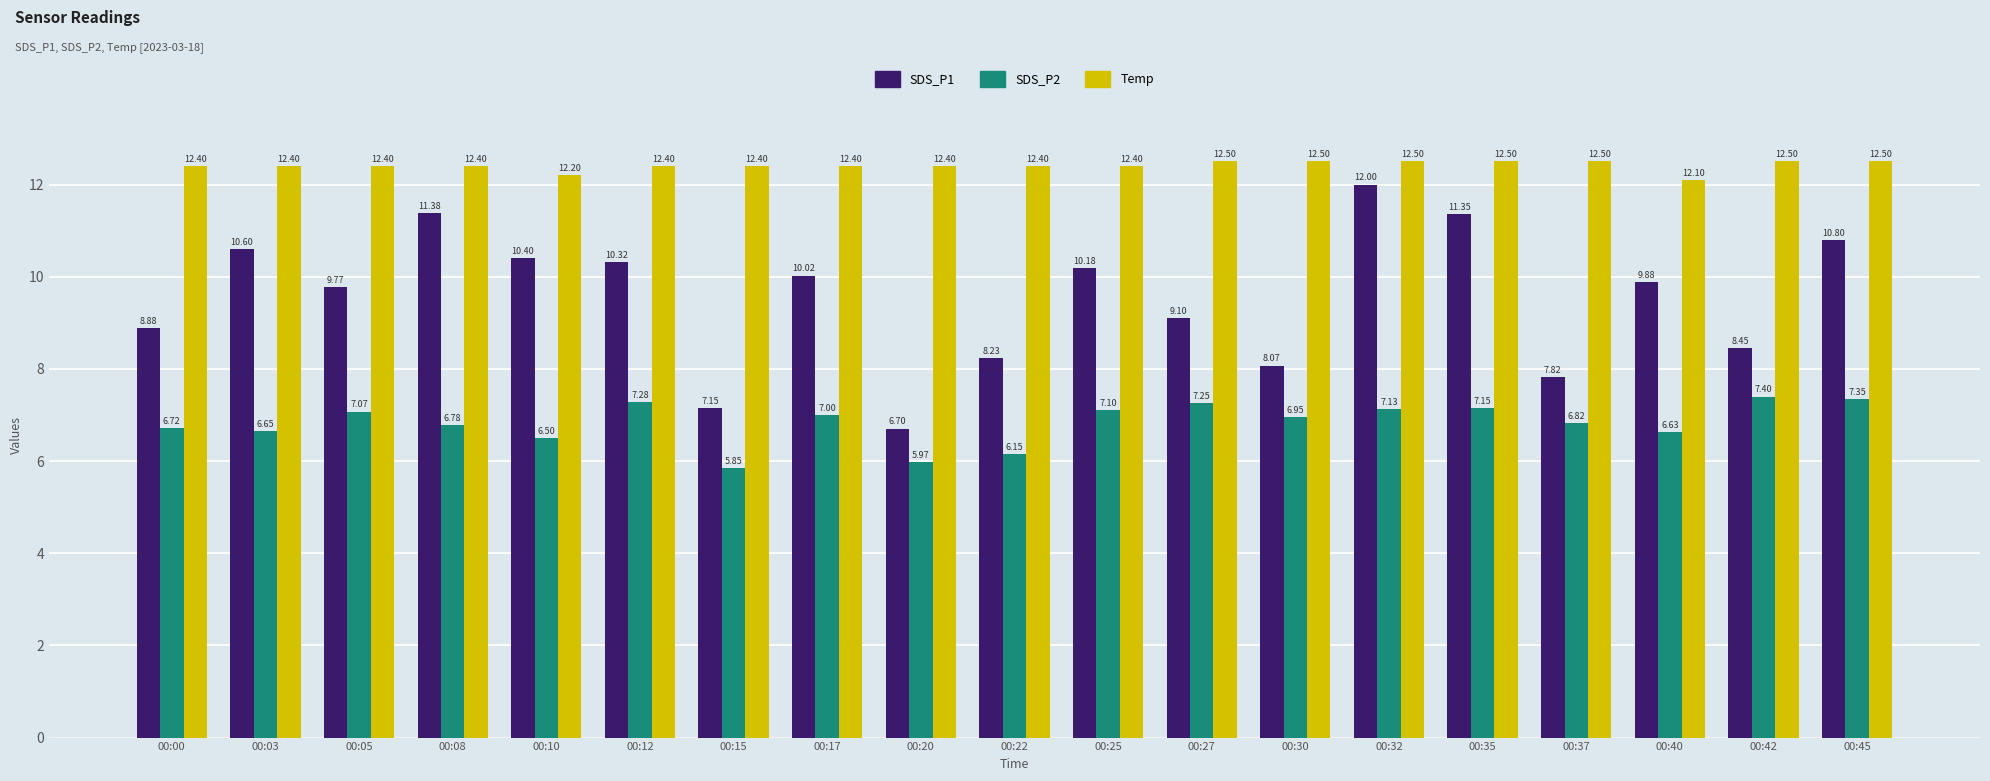

The SDS_P2 series shows 1.9 at 00:15. True or false?

False